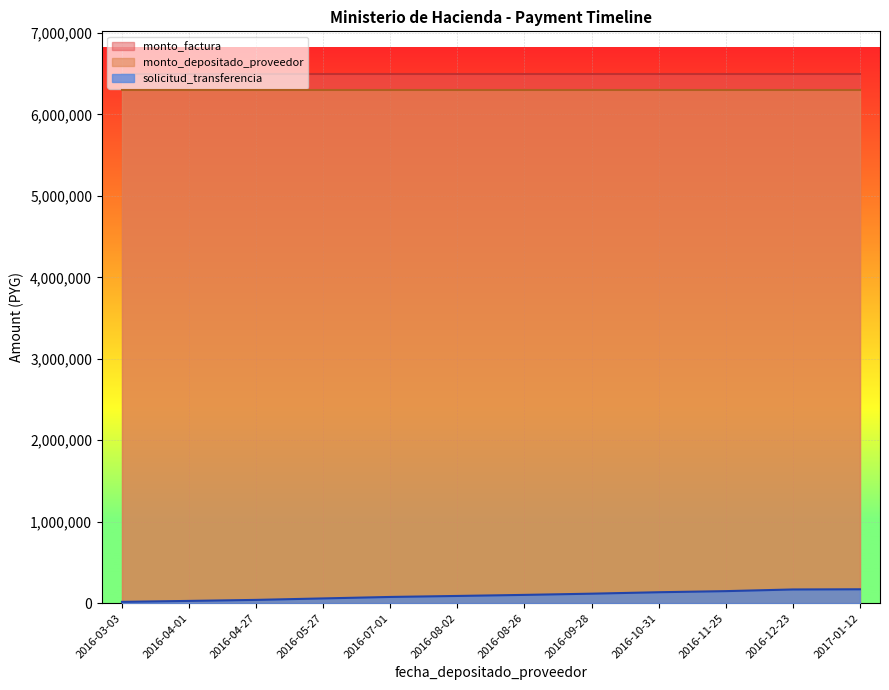

The value of monto_factura at 2017-01-12 is 11191864. True or false?

False